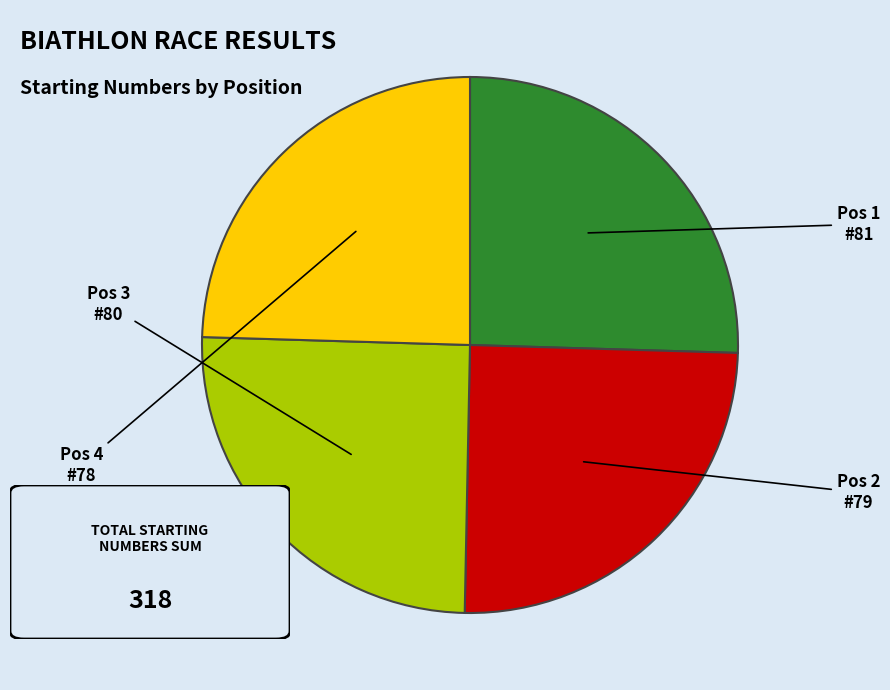

How many slices are in this pie chart?

4